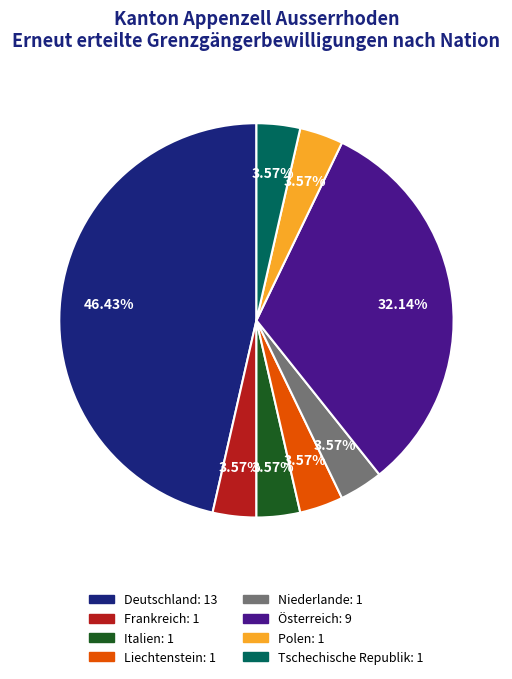

To the nearest percent, what is the difference between the largest and smallest slice percentages?

43%